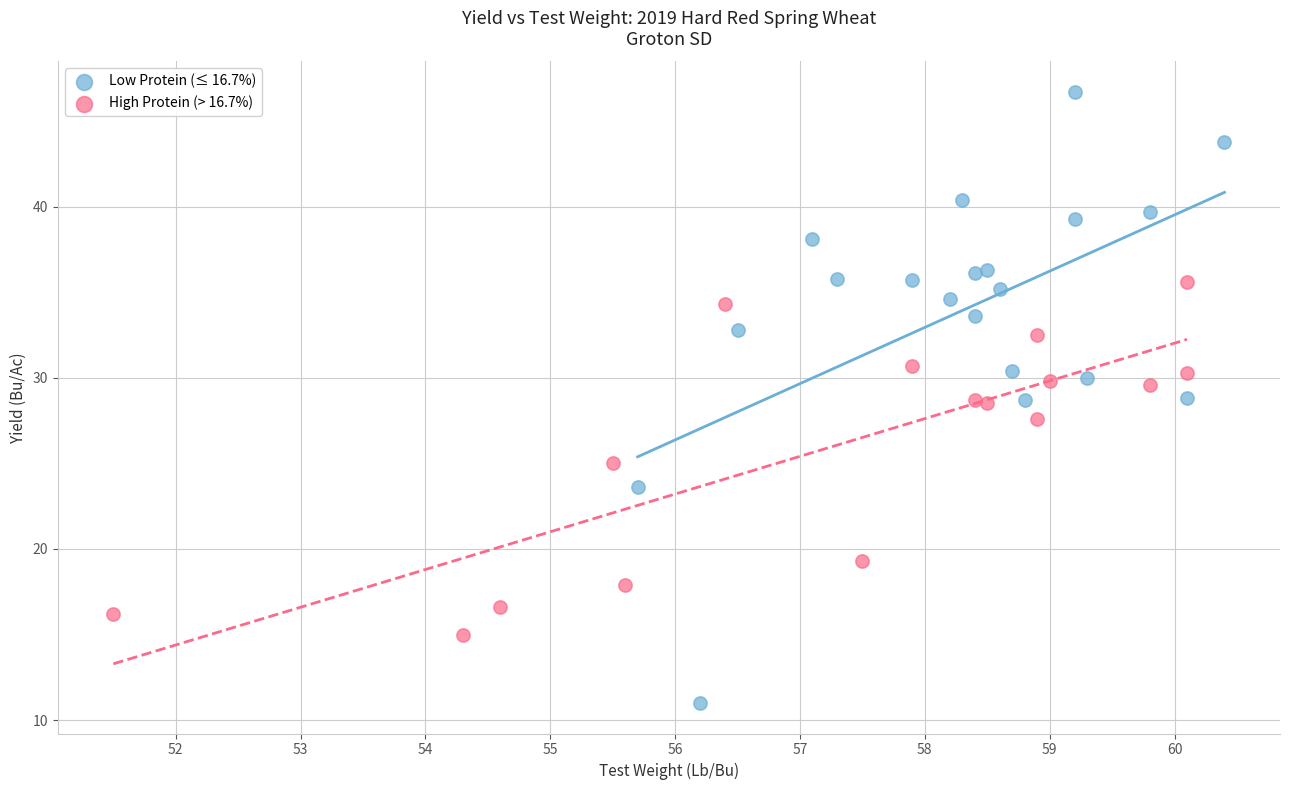

What are all the series names shown in the legend?

Low Protein (≤ 16.7%), High Protein (> 16.7%)